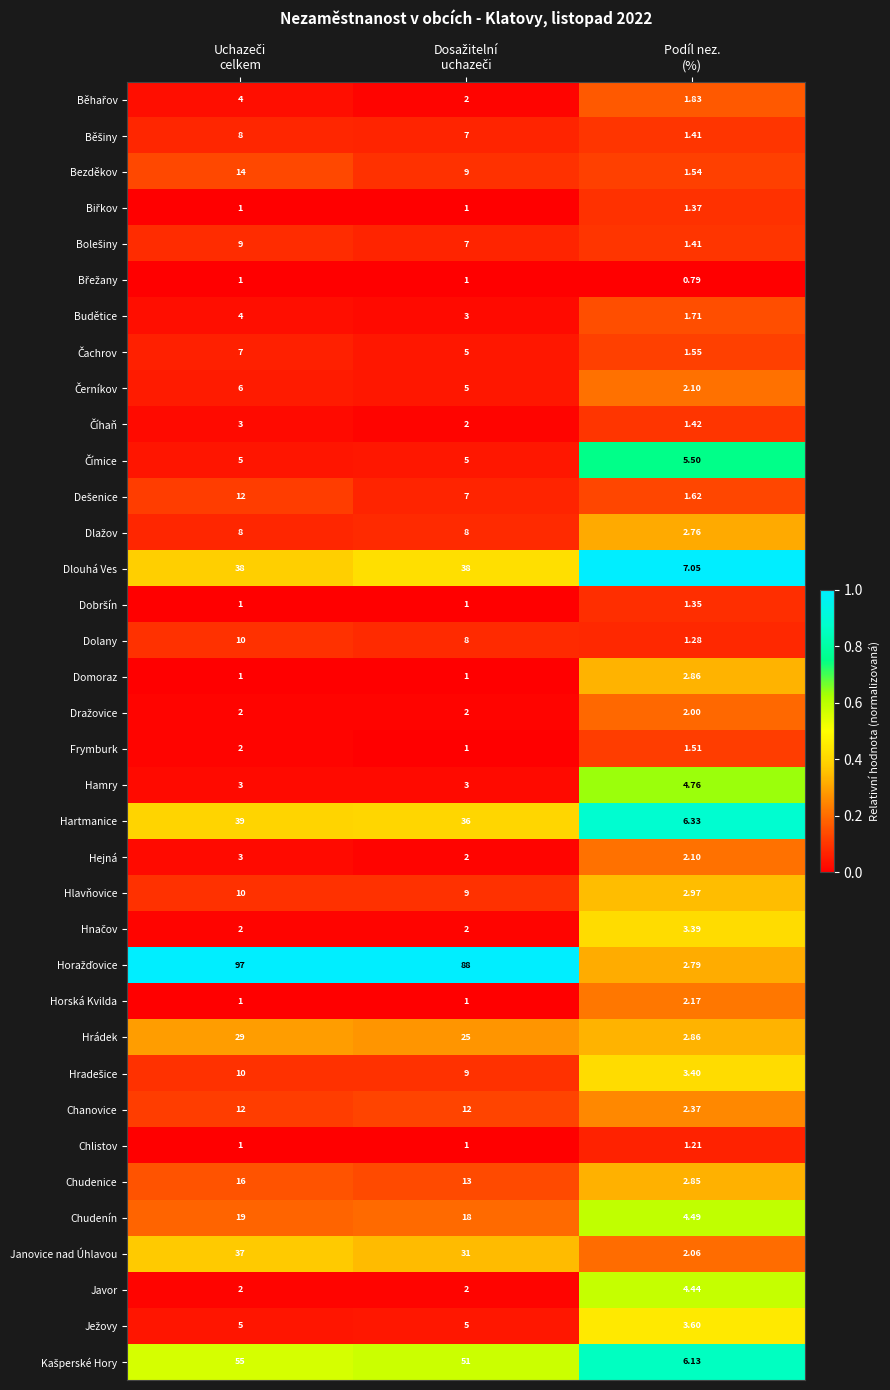

How many categories are shown in the chart?

3